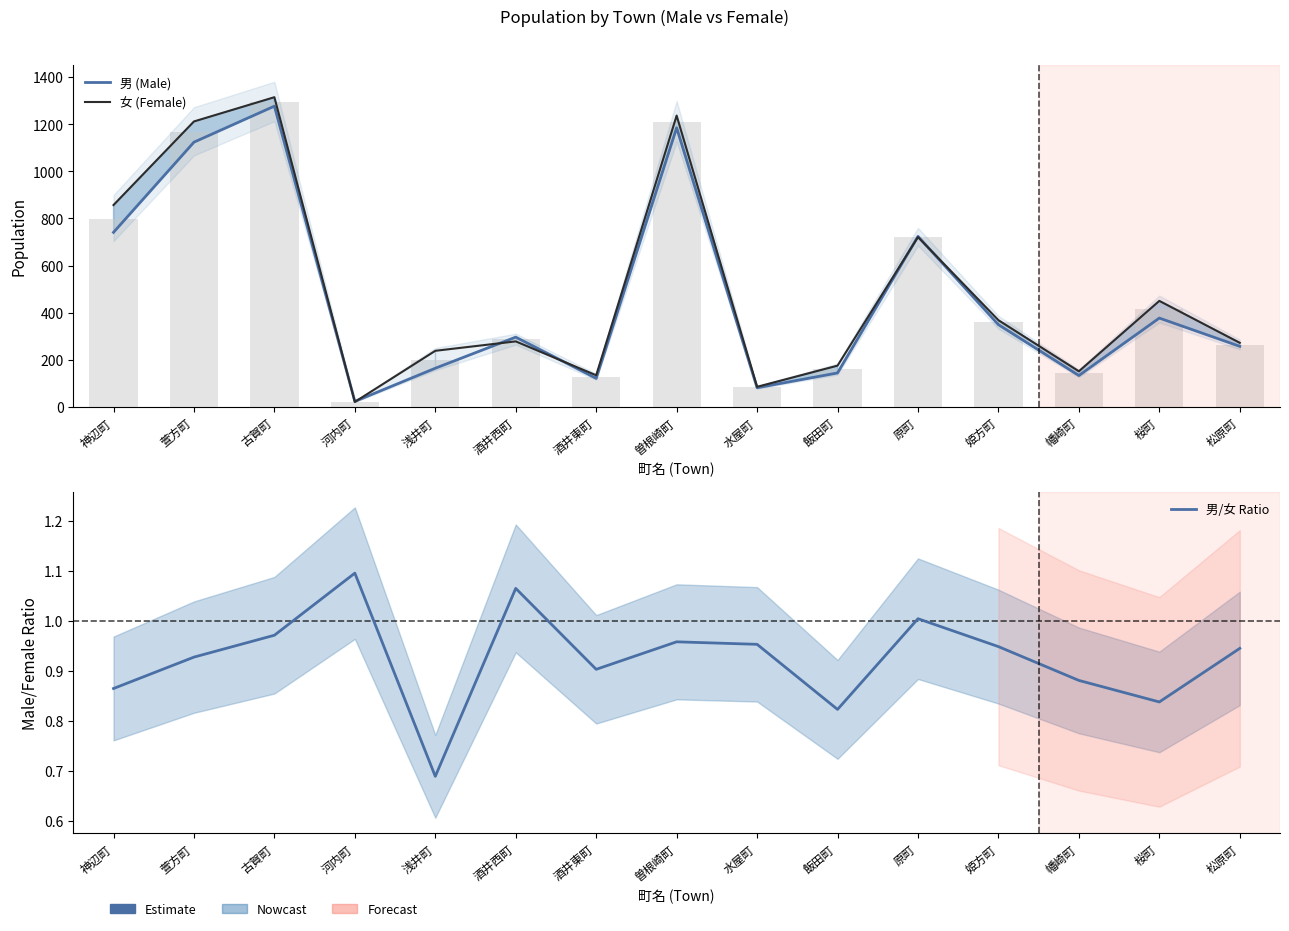

What is the difference between the 女 (Female) values at 幡崎町 and 原町?

570.0